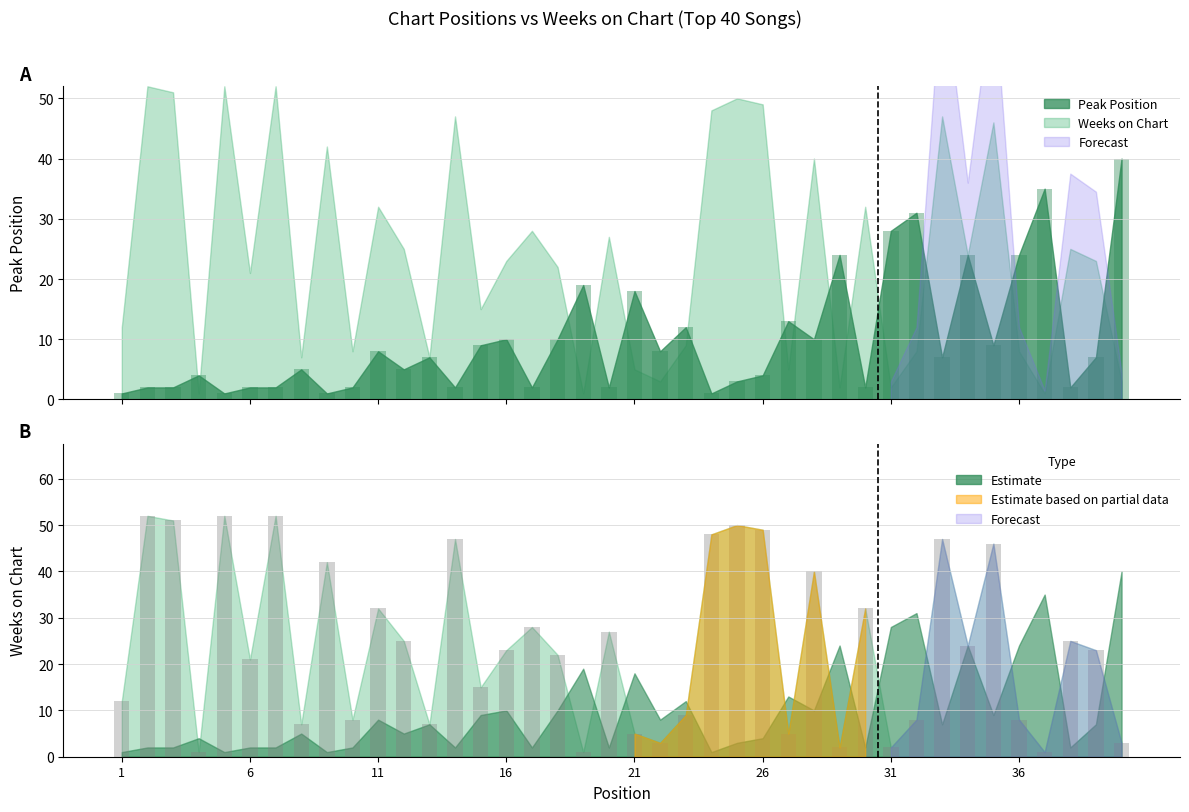

Is the value of Weeks on Chart at 21 greater than the value of Peak Position at 21?

No